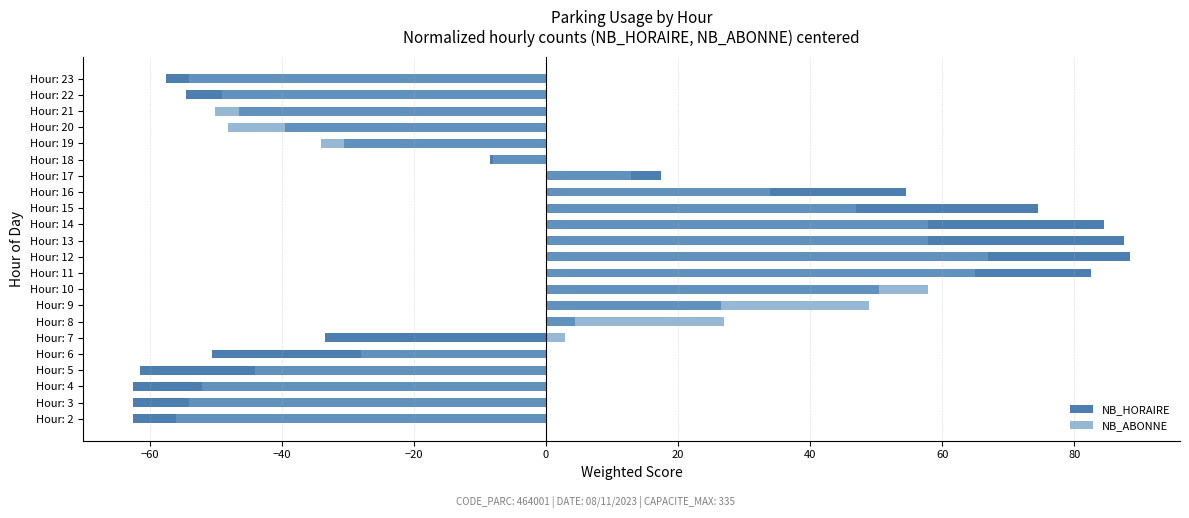

Which series changed the most between Hour: 3 and Hour: 20?

NB_HORAIRE